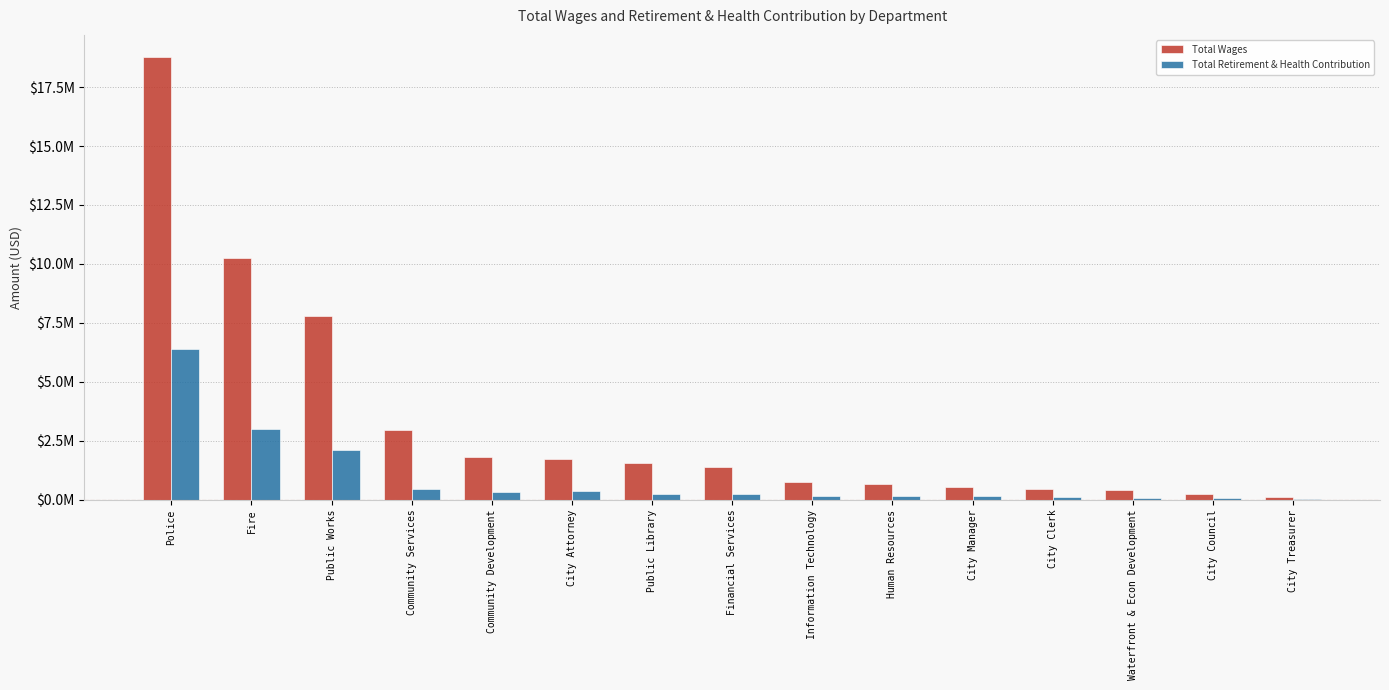

Between Public Library and Human Resources, which series saw the biggest shift?

Total Wages